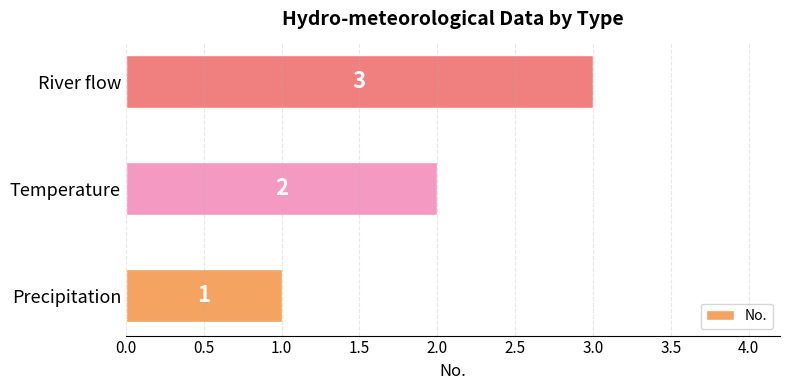

Are the bars horizontal?

Yes